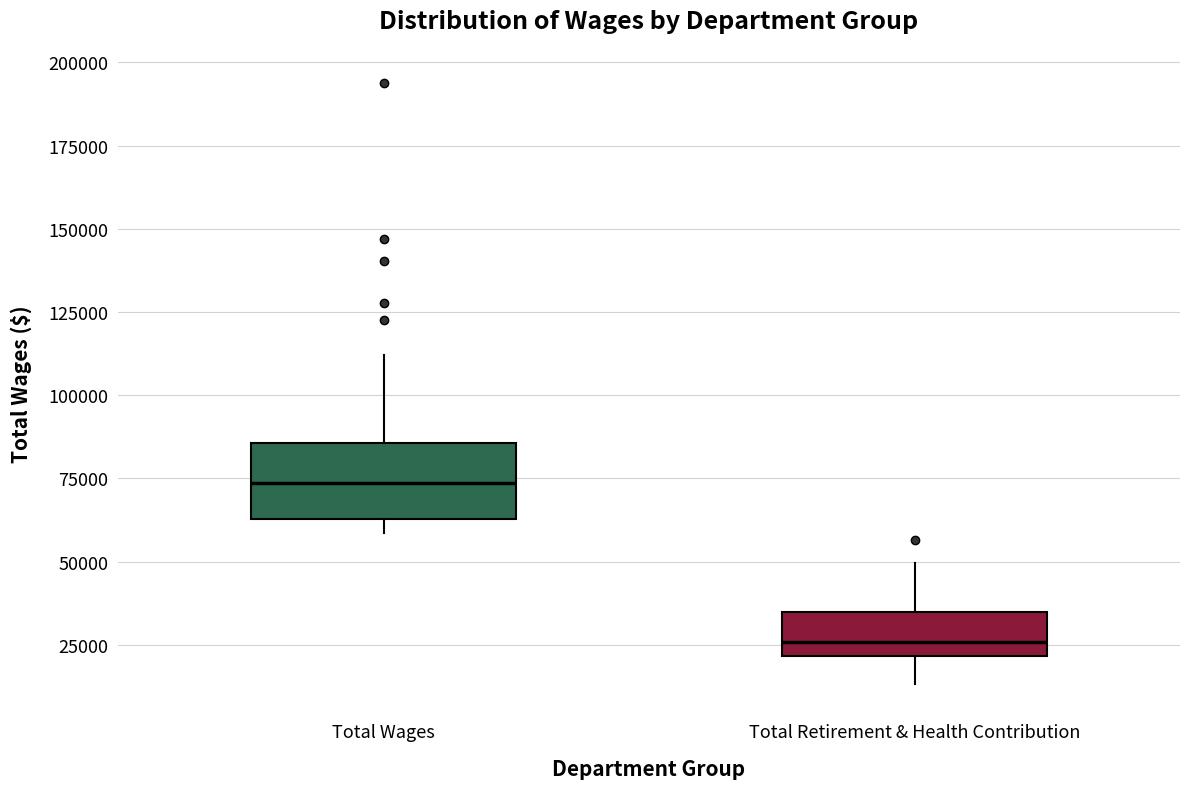

Comparing the boxes themselves (not the whiskers), which one is the tallest?

Total Wages